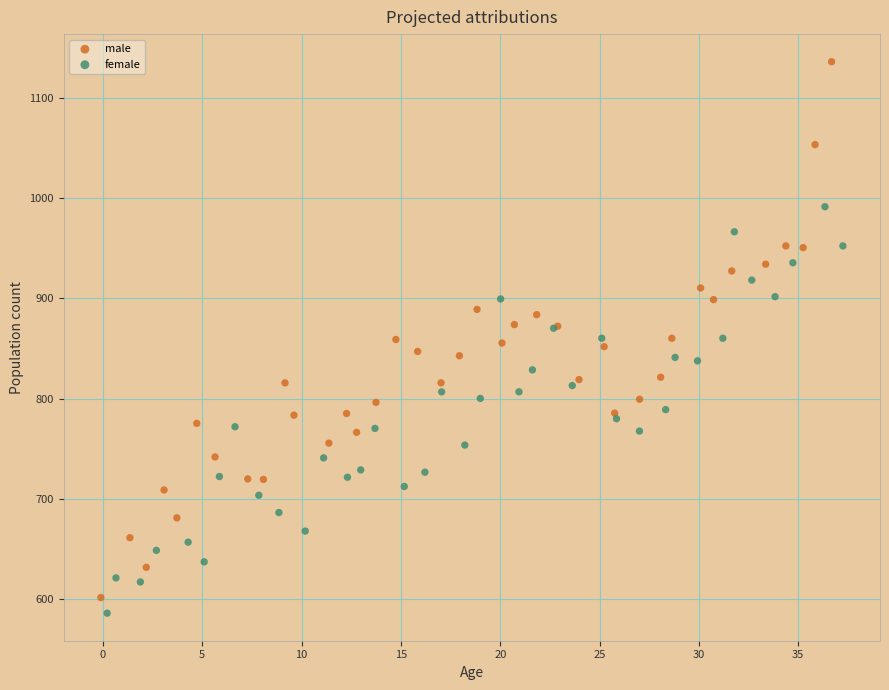

Which series has the widest spread of Y values?

male